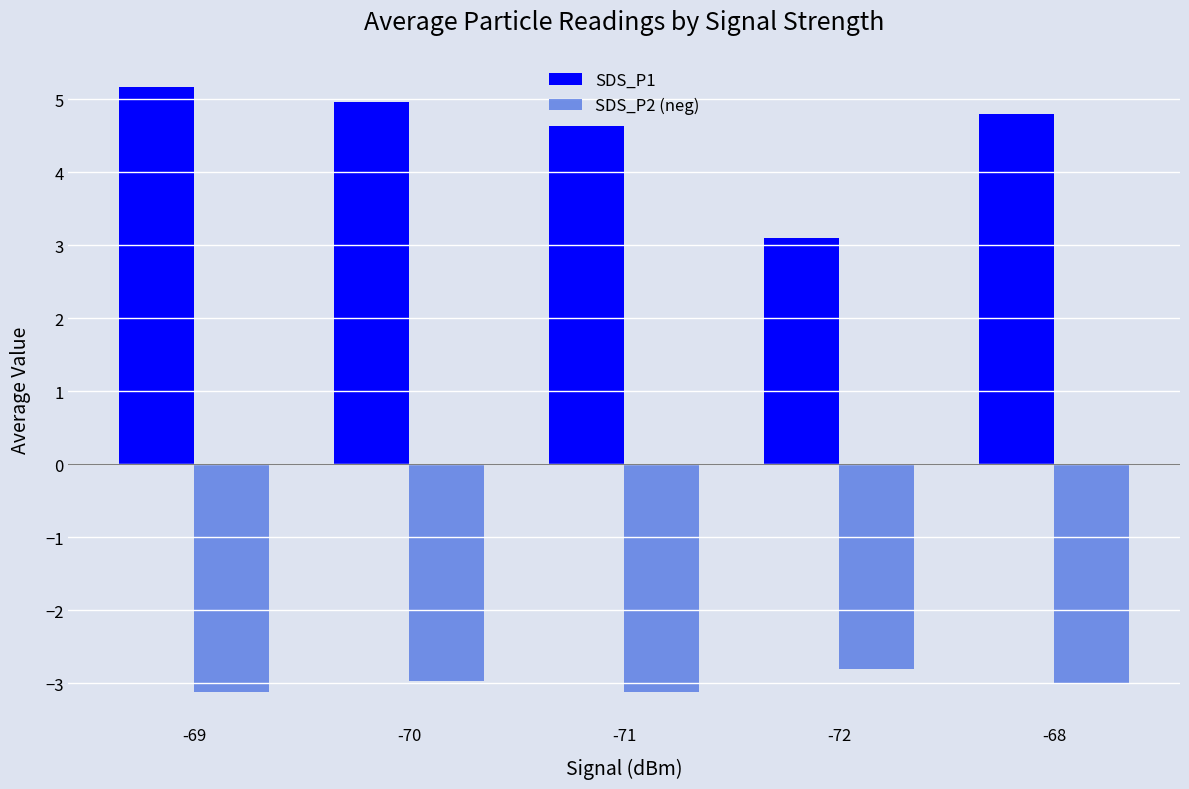

How many bars are there in total?

10